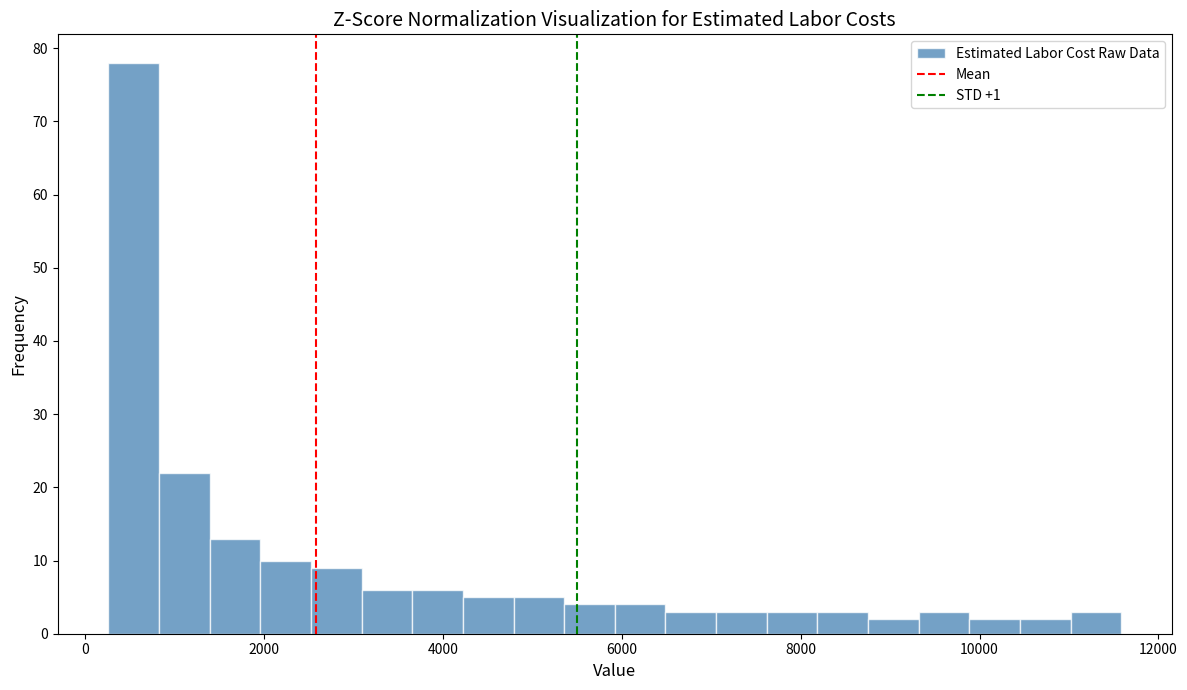

Around what value on the x-axis is the tallest bar? Give the approximate position of its centre, as read against the axis.

600